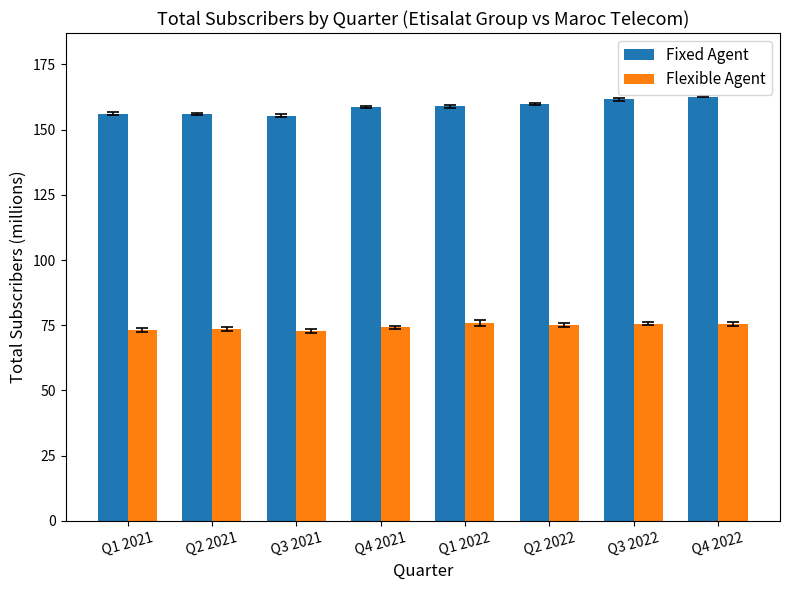

Is it true that Flexible Agent equals 73.2 at Q1 2021?

True